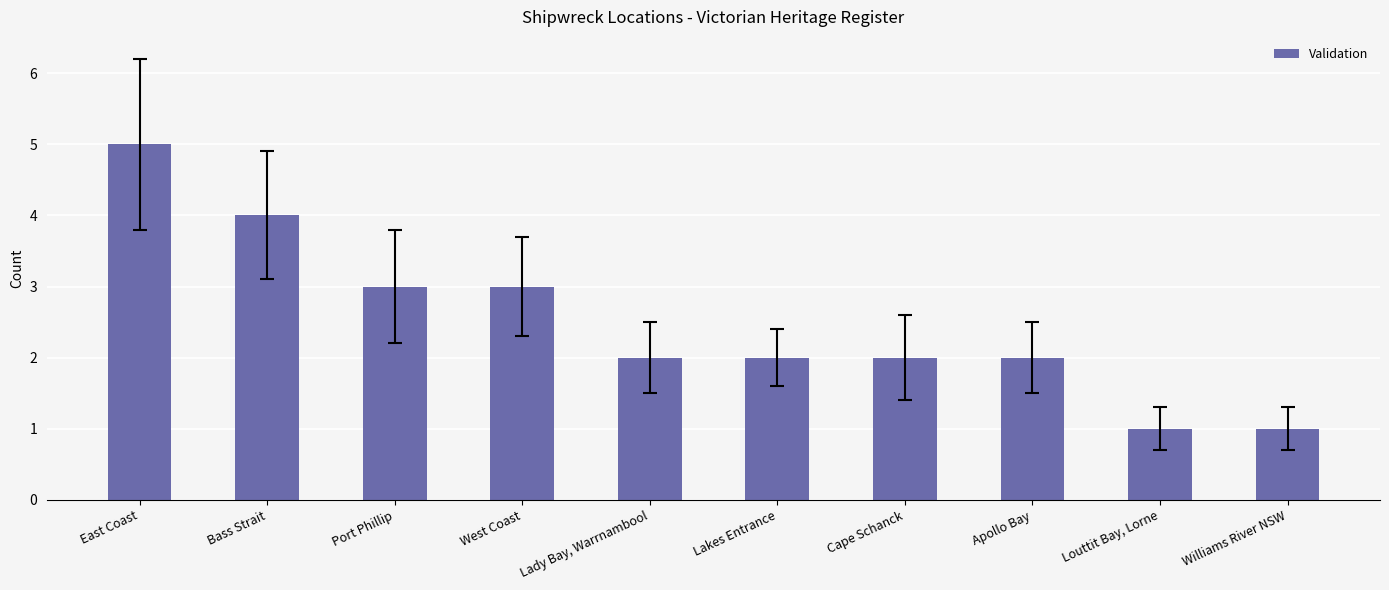

What is the difference between the maximum and minimum values?

4